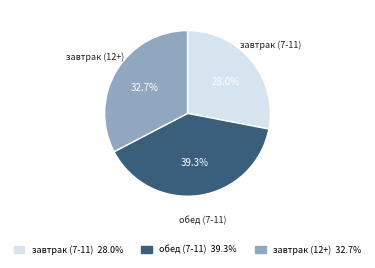

True or false: обед (7-11) accounts for 39% of the total.

True